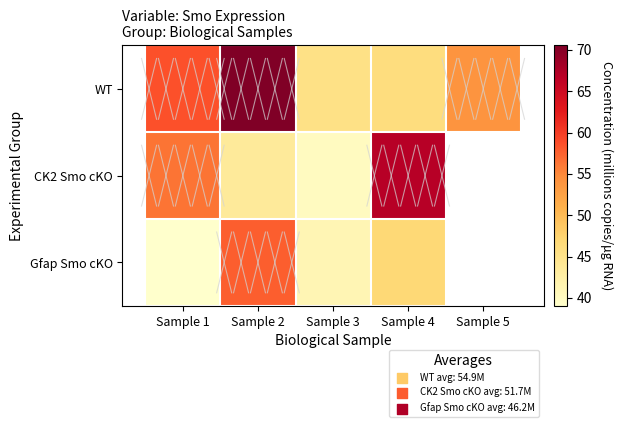

Which category has the lowest value in the Gfap Smo cKO series?

Sample 1